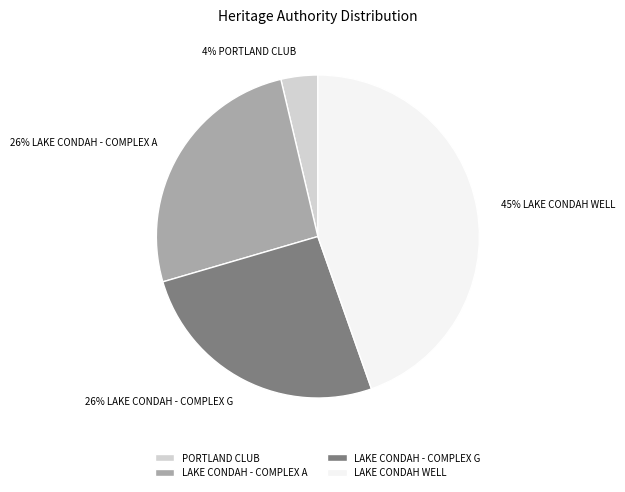

The LAKE CONDAH - COMPLEX G slice represents 26% of the pie. True or false?

True